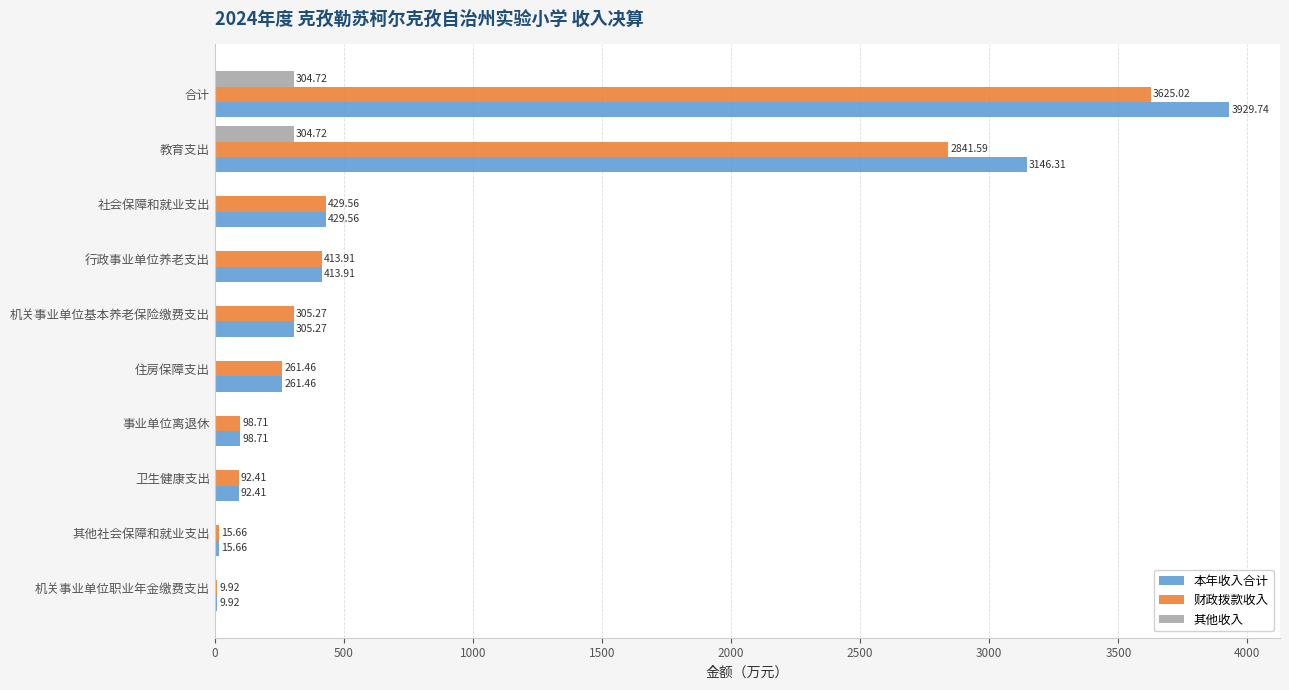

Which series changed the most between 事业单位离退休 and 教育支出?

本年收入合计